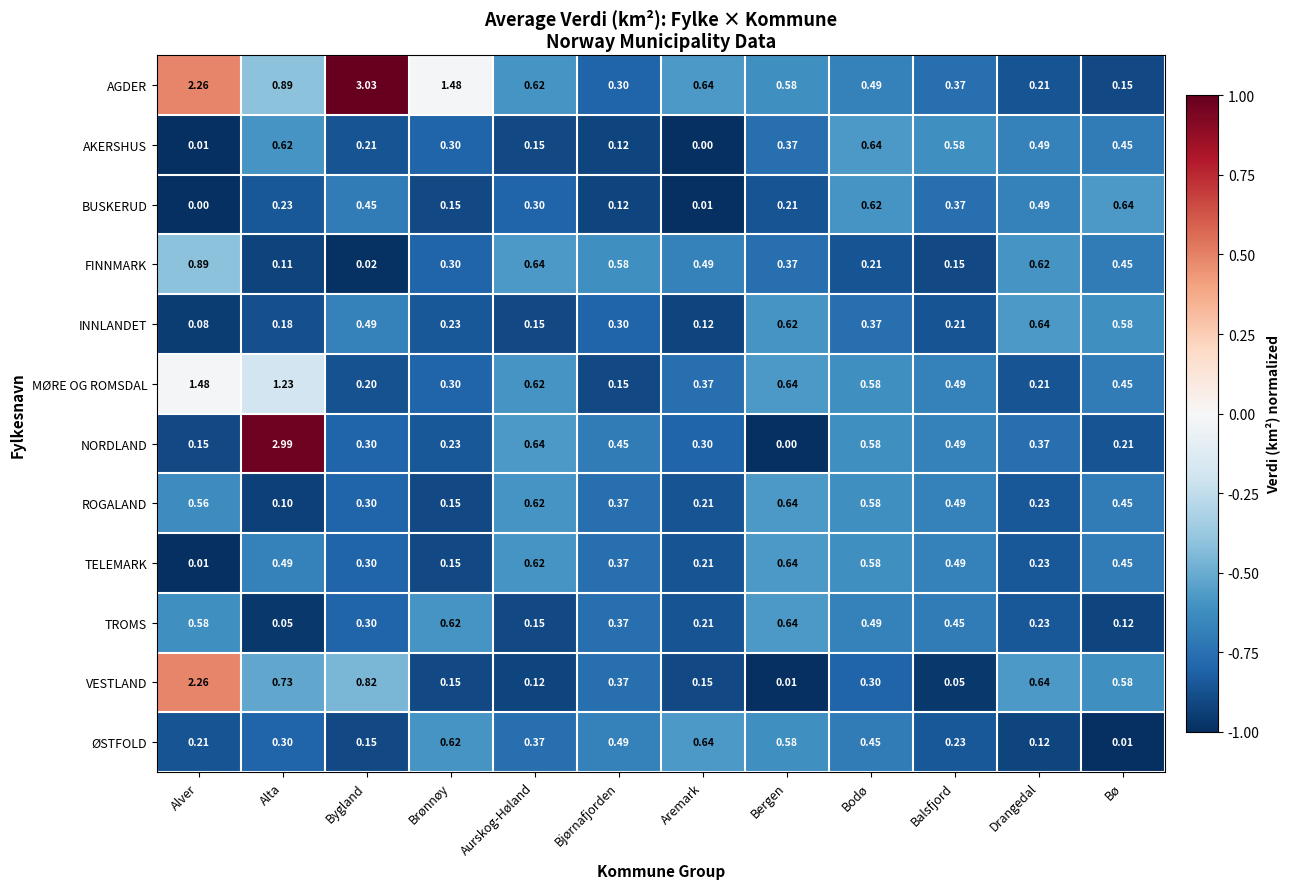

Is the value of TELEMARK at Aurskog-Høland greater than the value of ROGALAND at Bygland?

Yes